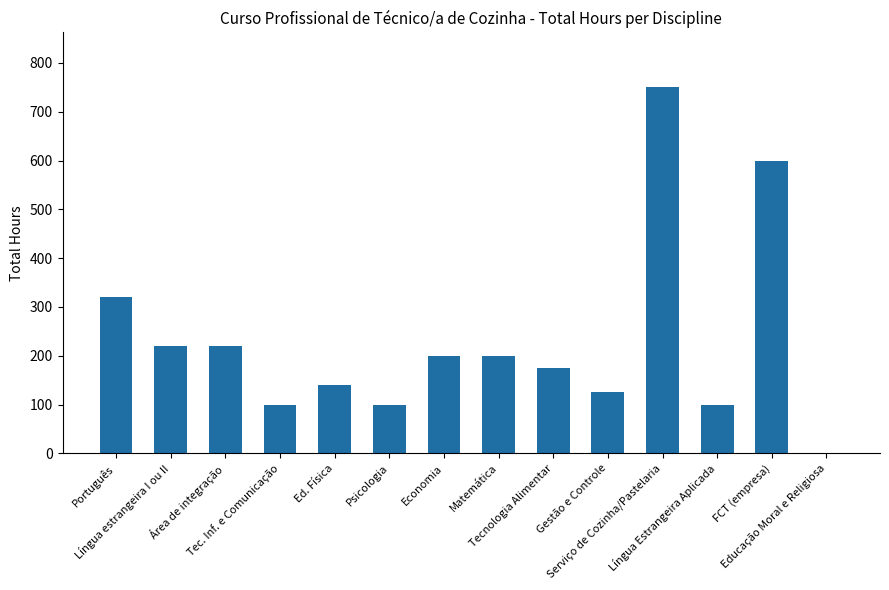

Approximately how many times larger is the value at Ed. Física compared to Português?

0.4